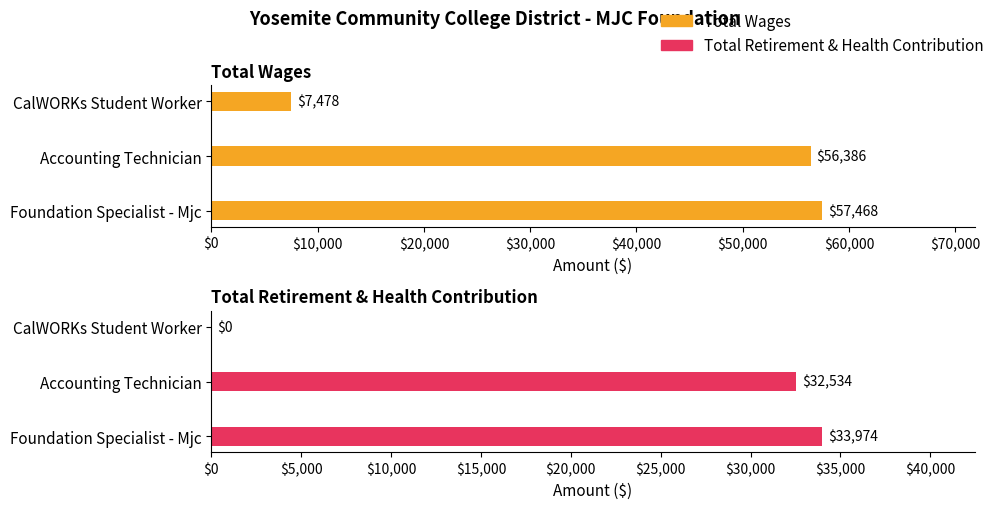

What is the highest value of the Total Wages series?

57468